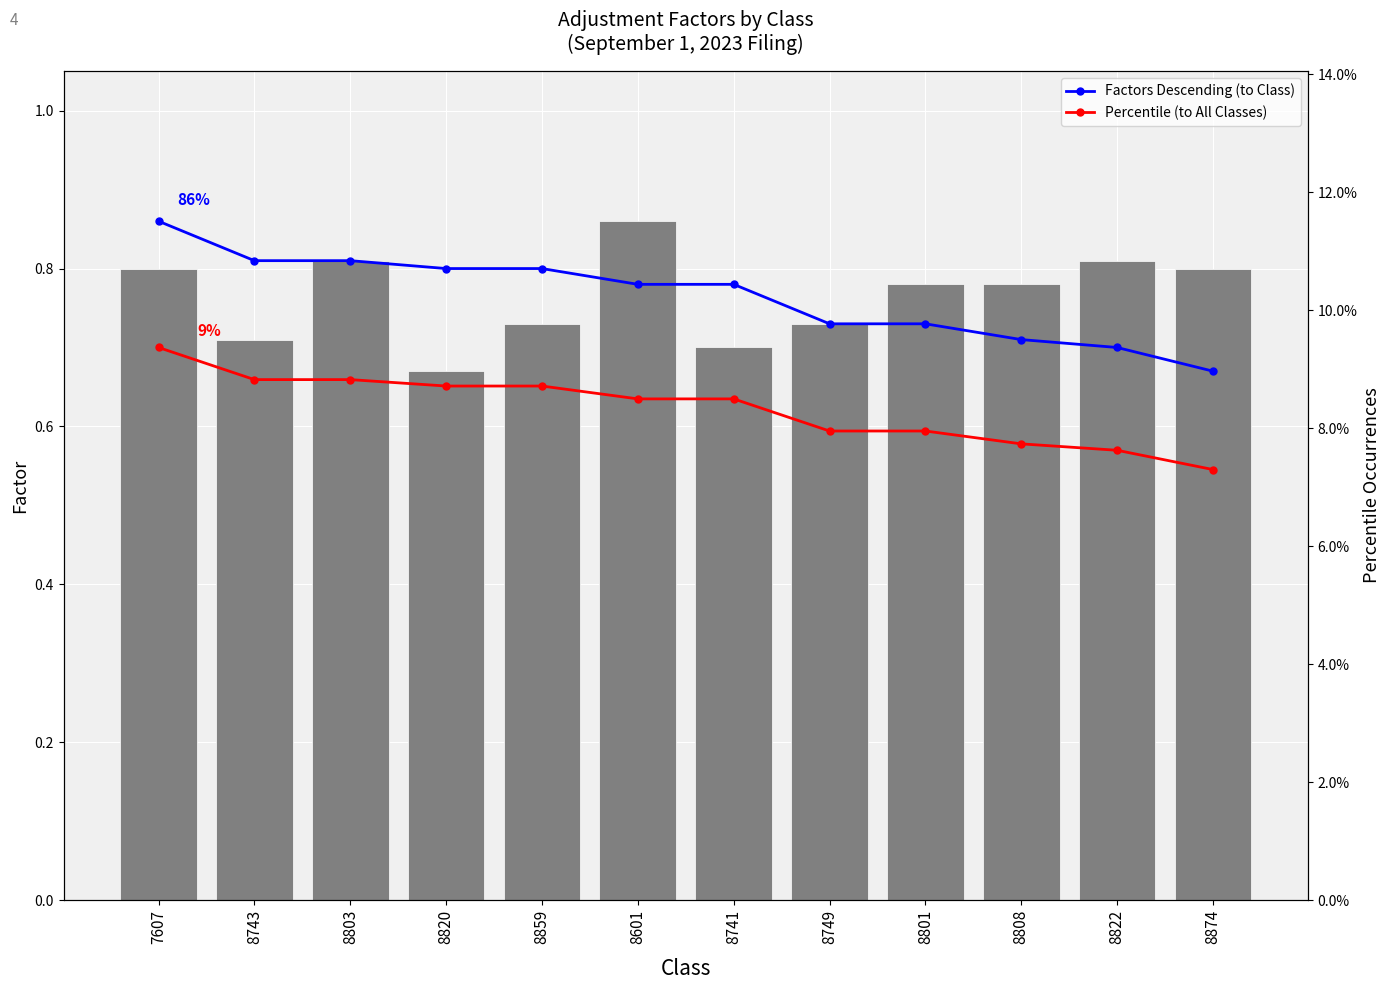

What is the sum of the Factors Descending (to Class) values at 8743 and 8741?

1.6